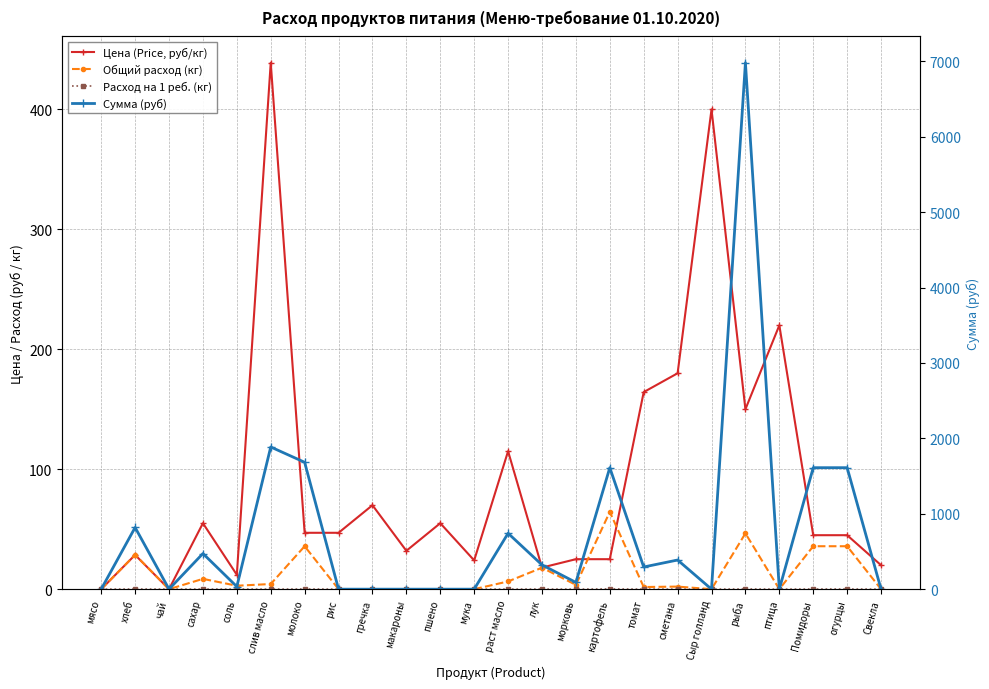

How many lines are shown in the chart?

4